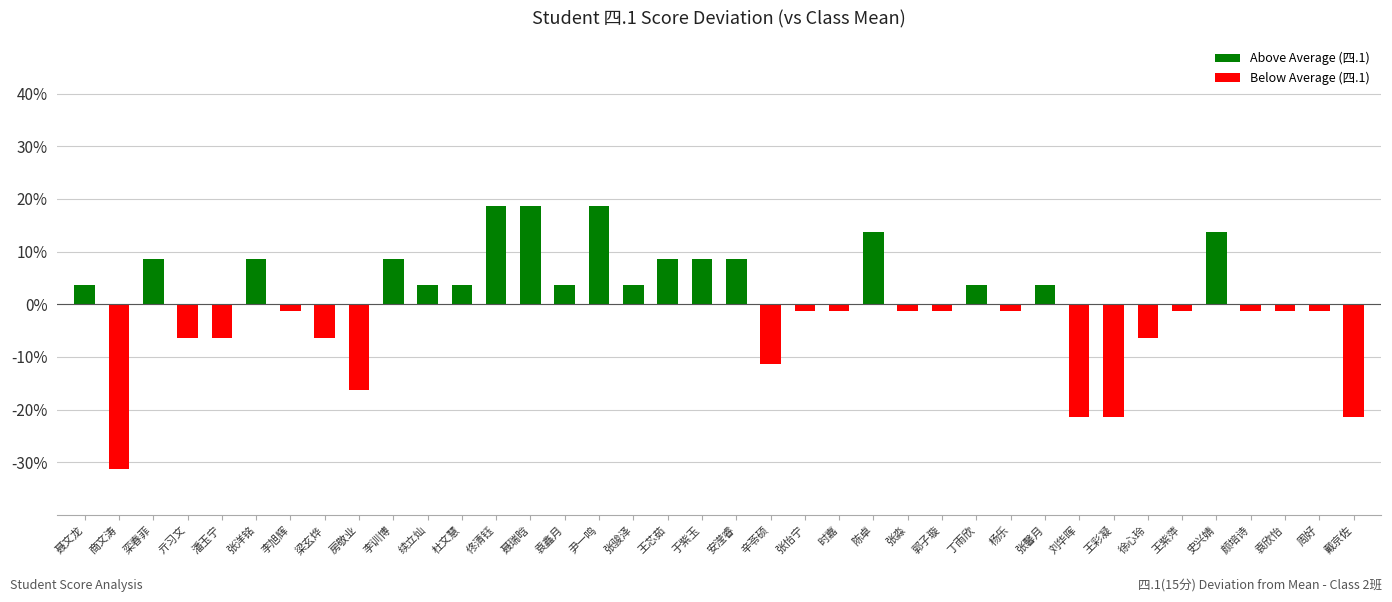

How many groups of bars are there?

38